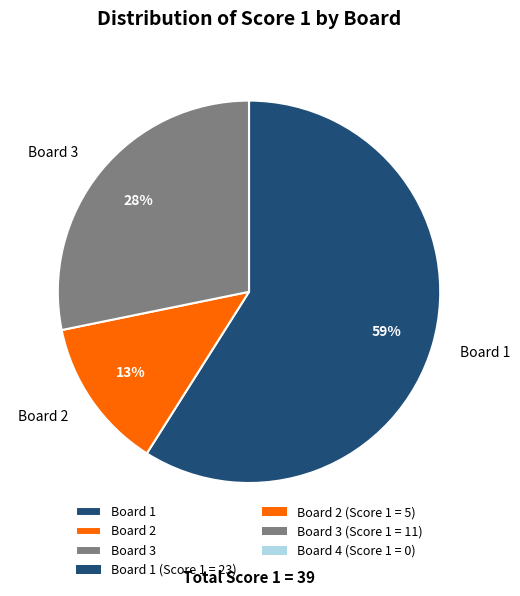

To the nearest percent, what is the average slice percentage?

33%